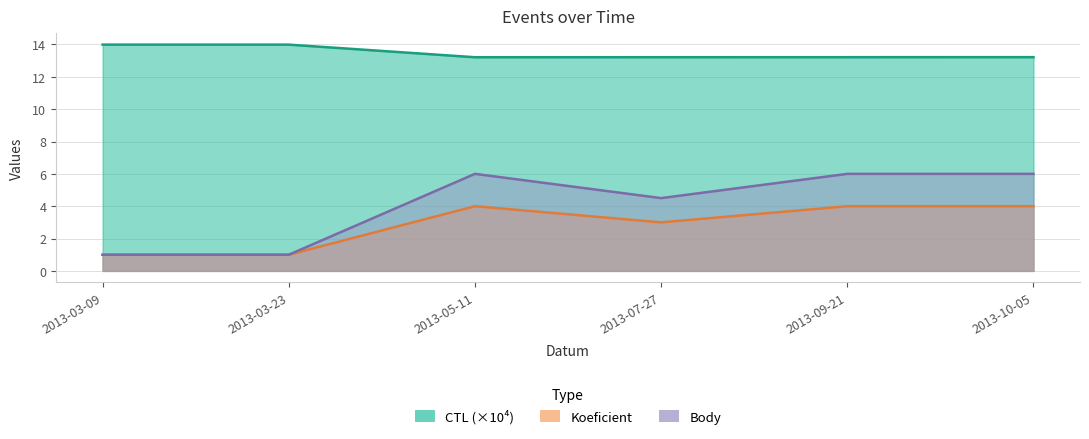

At which category does Koeficient reach its first local valley?

2013-07-27